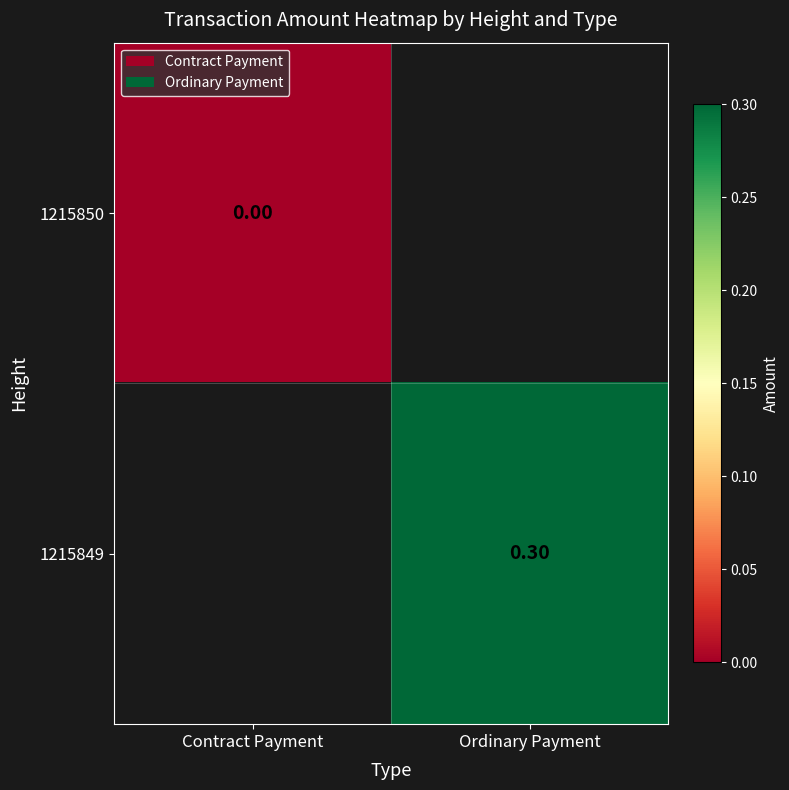

Which category has the highest value across all series?

Ordinary Payment